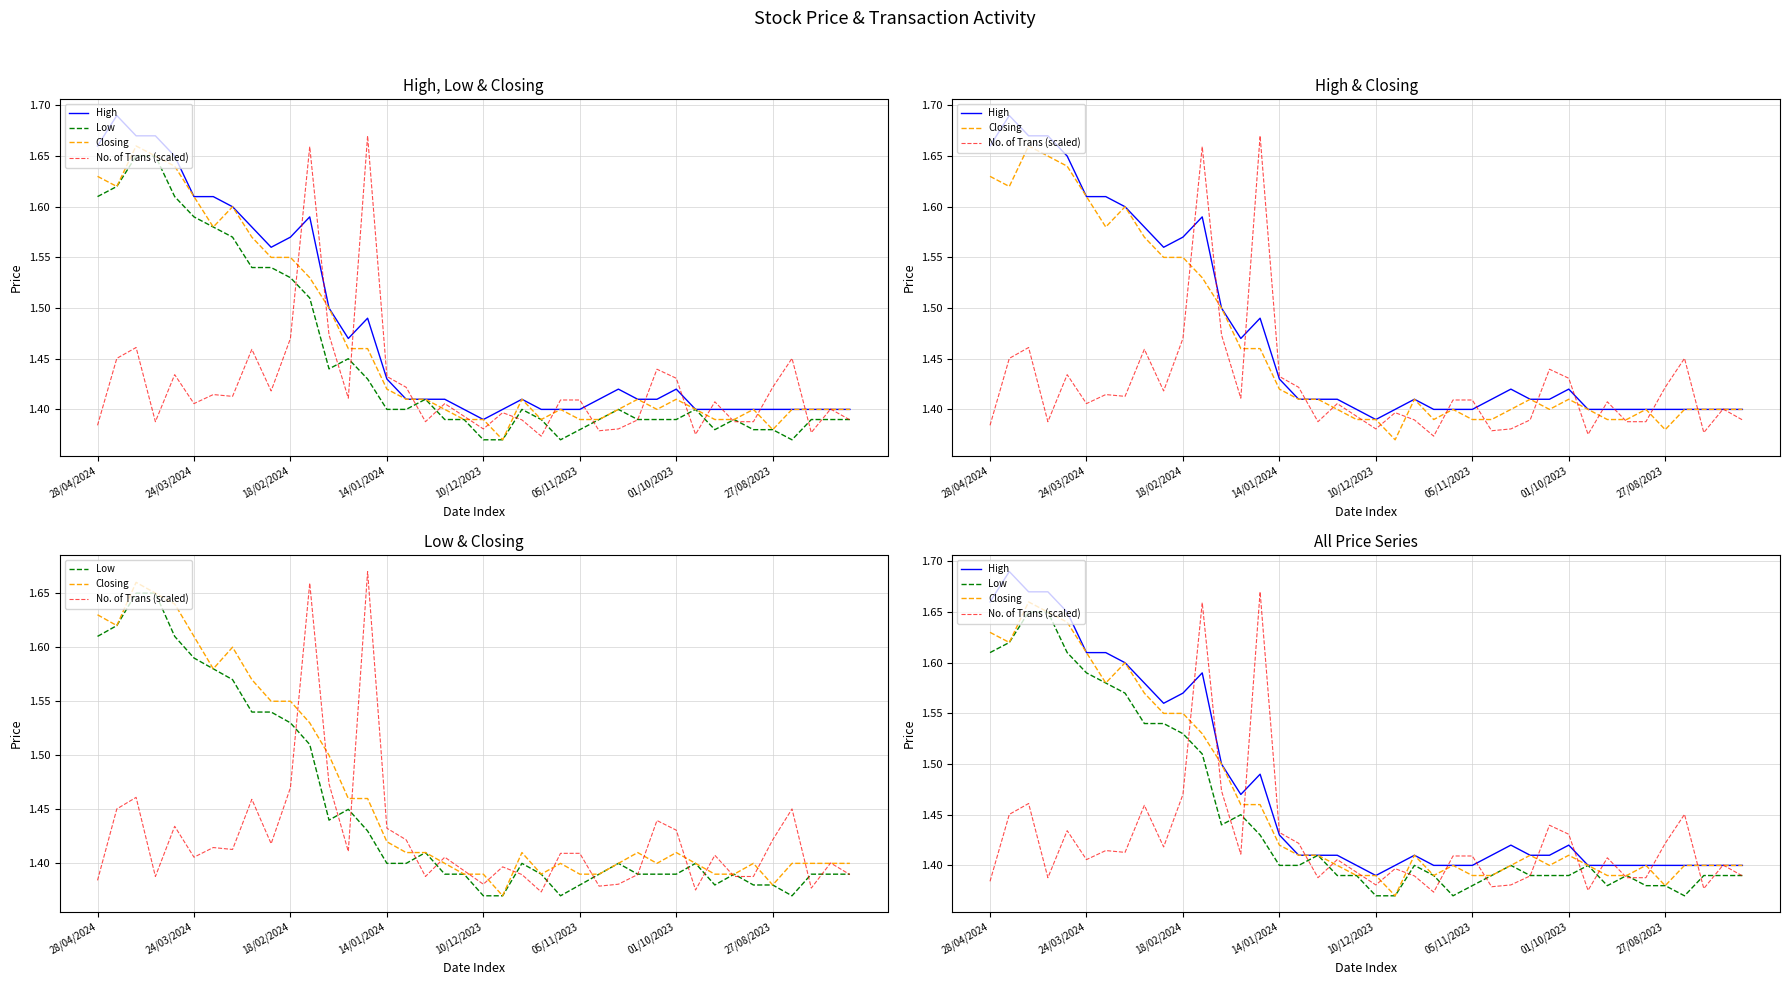

What is the difference between the maximum and minimum values in the No. of Trans (scaled) series?

0.3